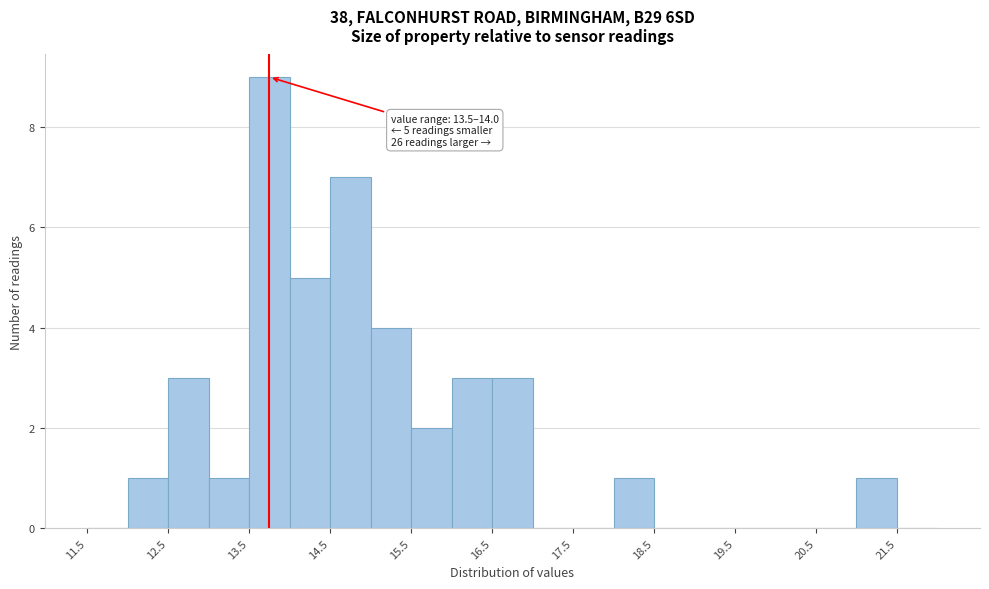

Which range on the x-axis has the tallest bar?

13.5 to 14.0